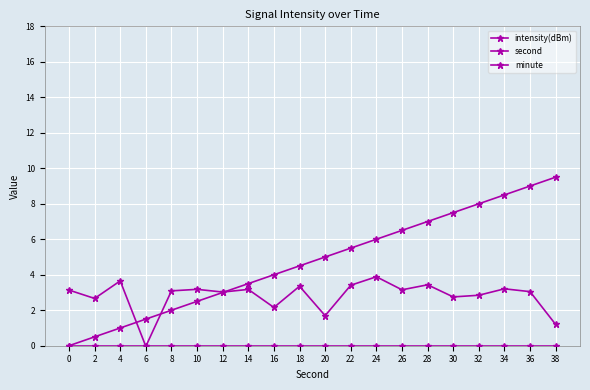

Which series changed the most between 10 and 16?

second